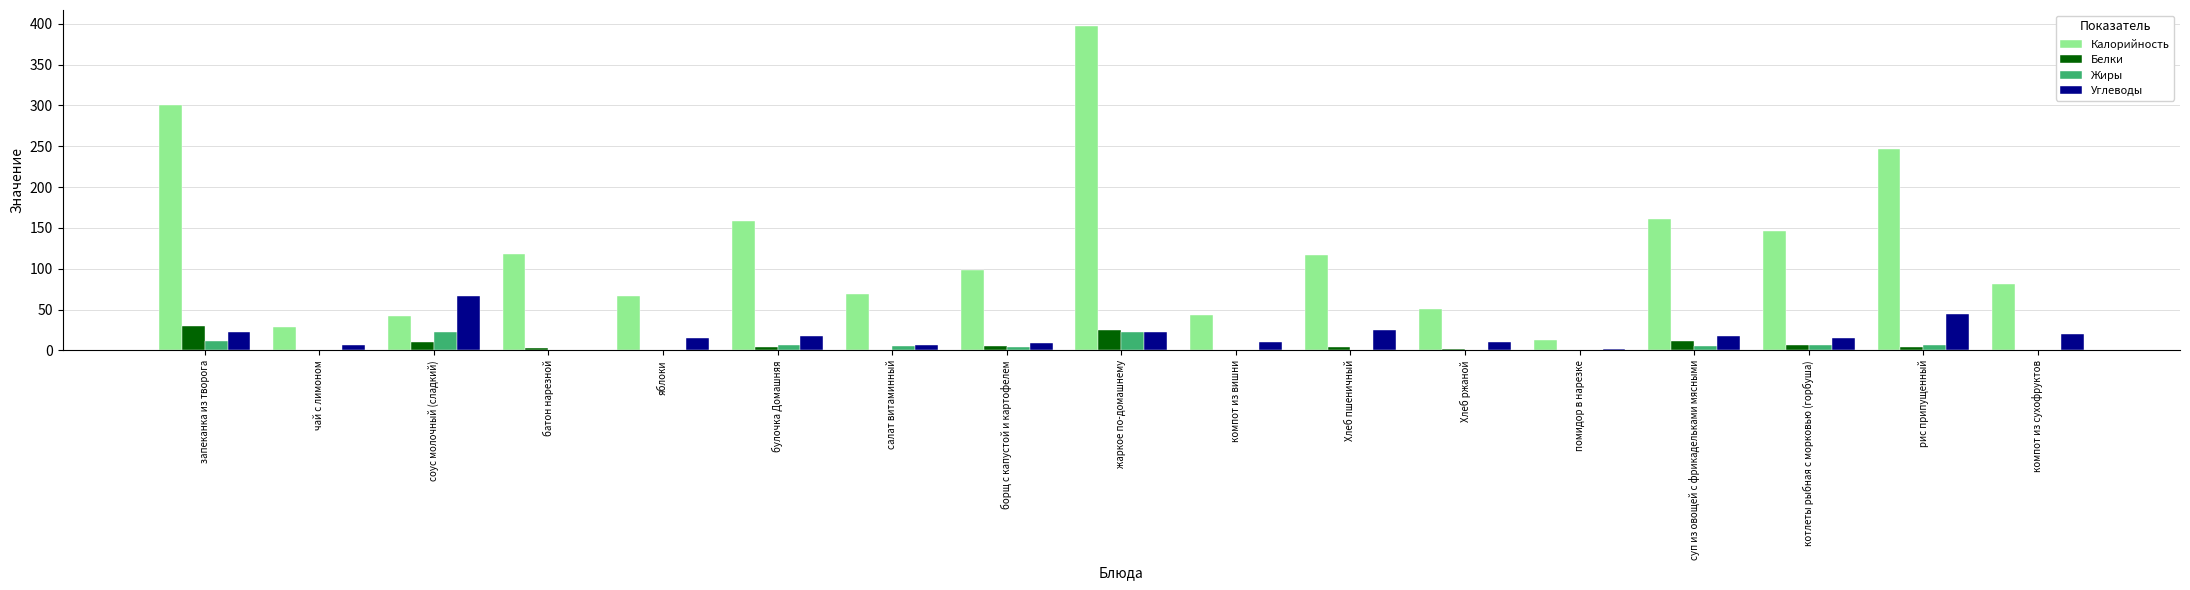

True or false: Калорийность has a value of 13 at помидор в нарезке.

True